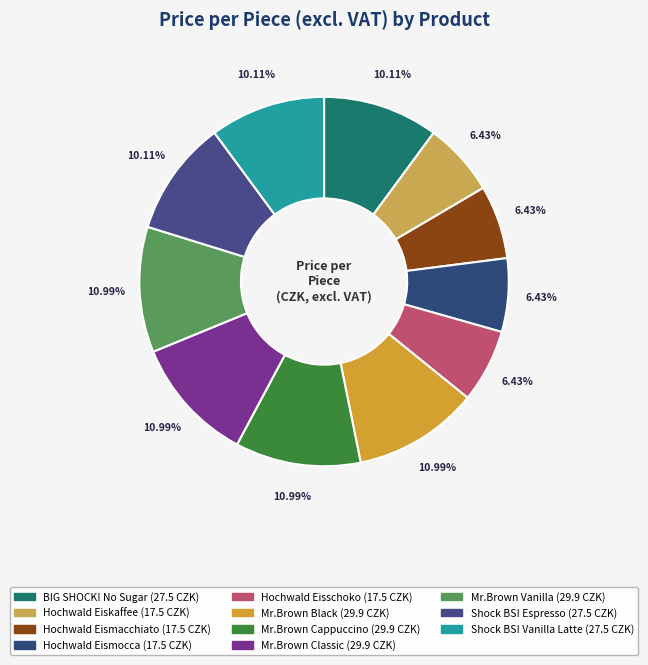

Is there a majority slice in this chart?

No